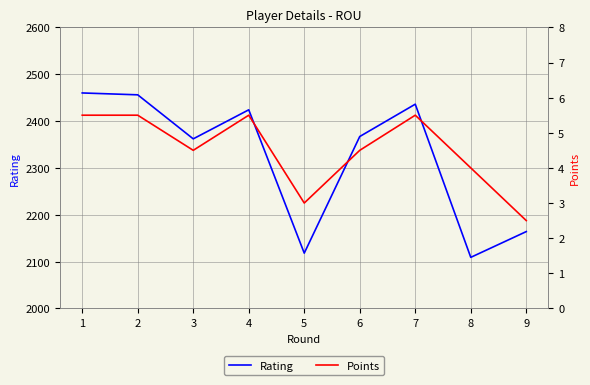

Where is the first local maximum for Points?

4